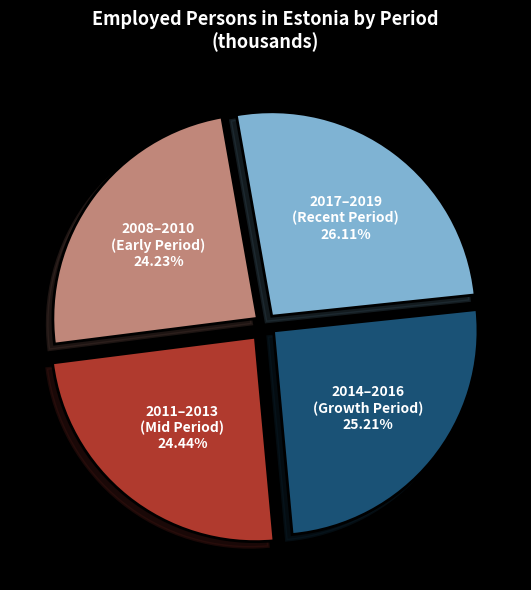

To the nearest percent, what is the difference between the largest and smallest slice percentages?

2%